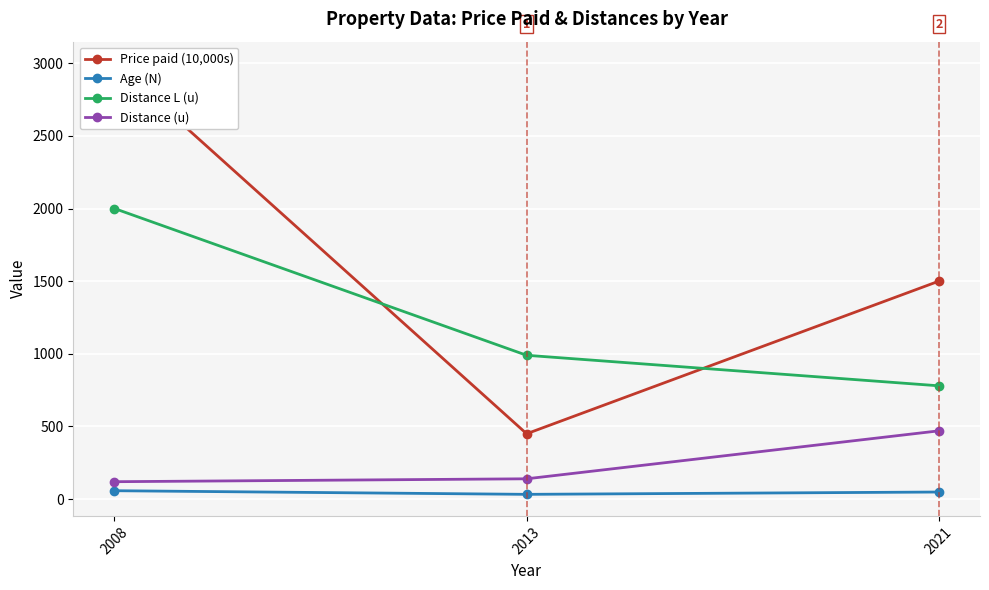

Which has a higher value, 2013 or 2008?

2008